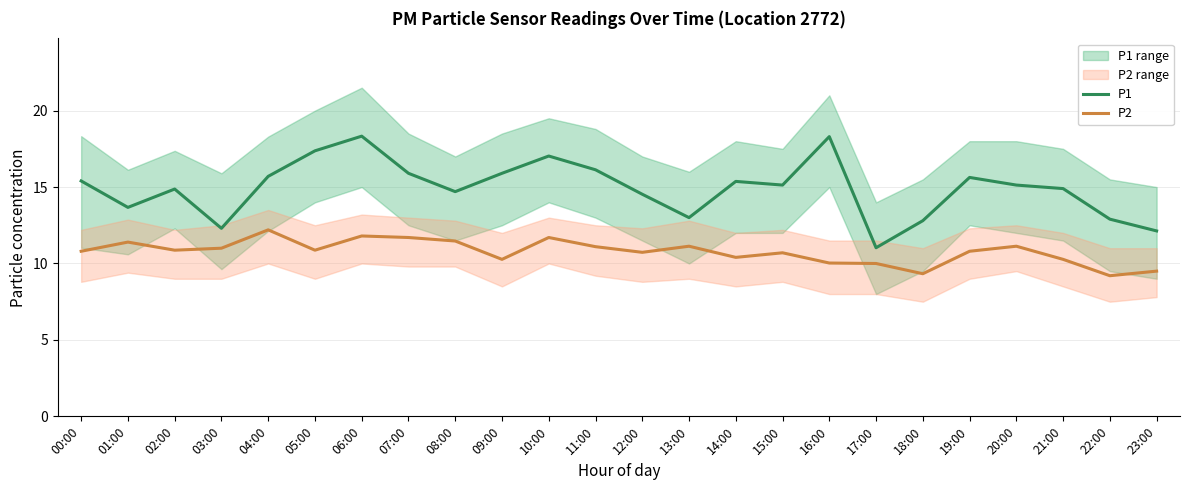

At which category does P2 reach its first local peak?

01:00